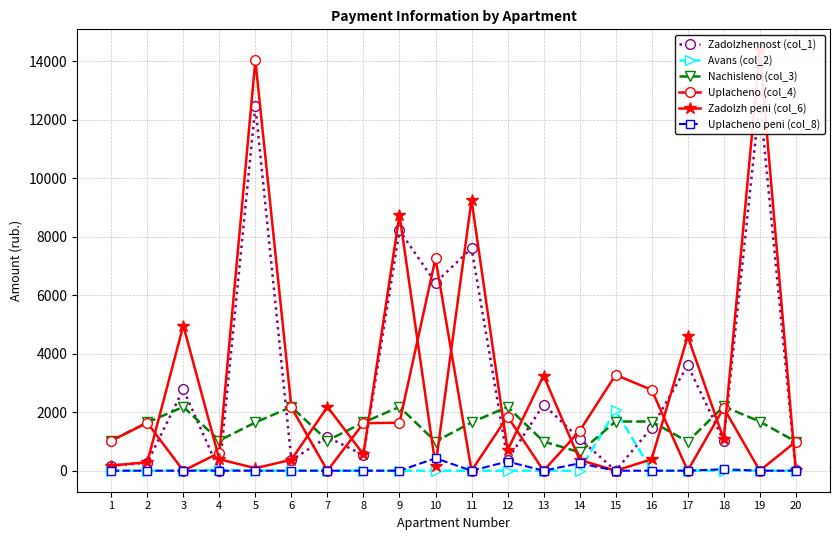

How many intersections are there between Avans (col_2) and Nachisleno (col_3)?

2